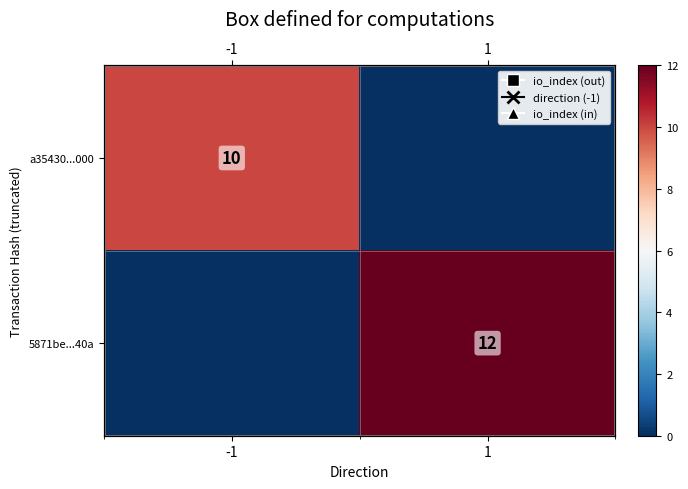

What is the approximate value of a35430...000 at -1, to the nearest 5?

10